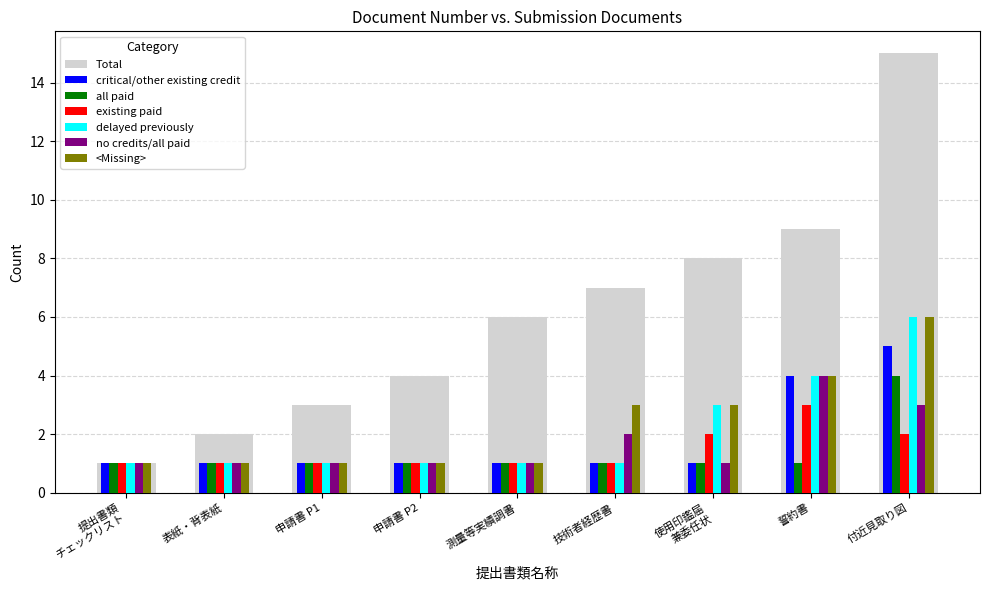

True or false: <Missing> has a value of 3 at 技術者経歴書.

True